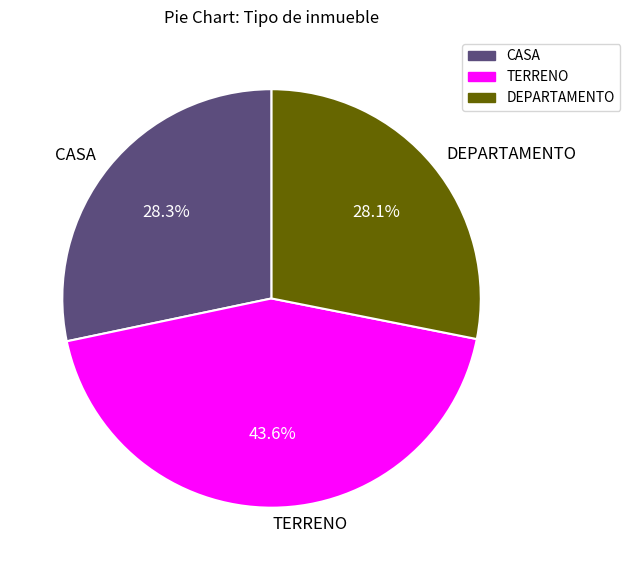

To the nearest percent, what is the combined percentage of CASA and DEPARTAMENTO?

56%